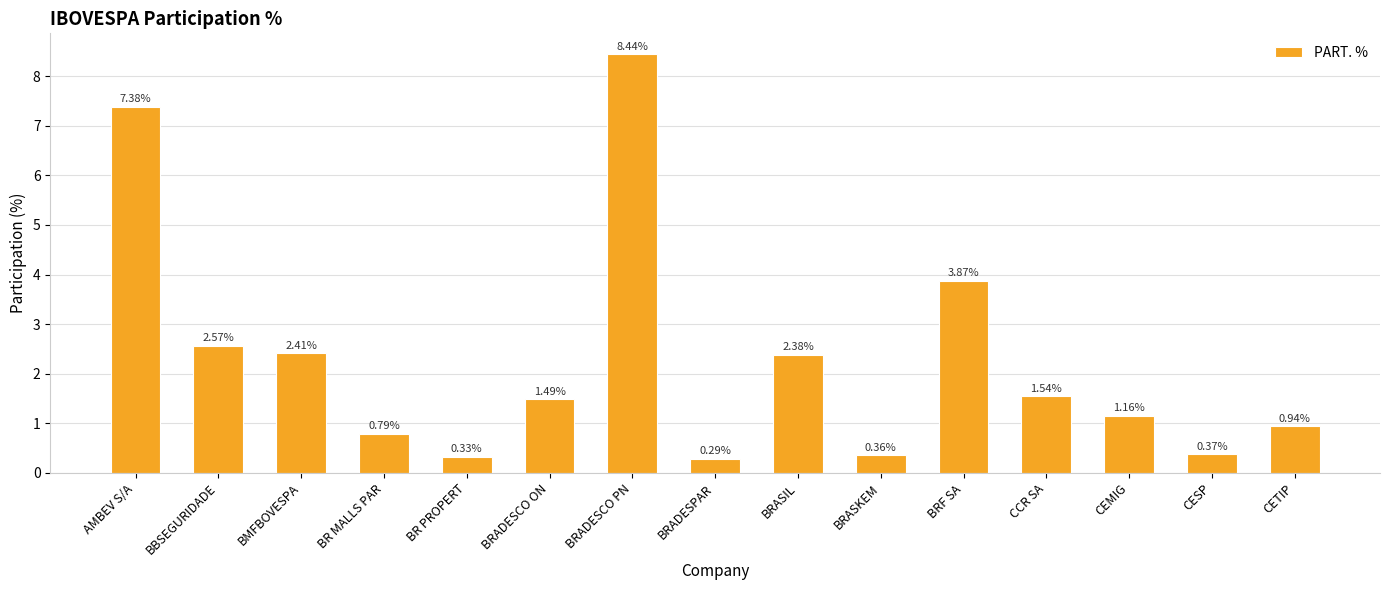

What is the sum of all values?

34.3